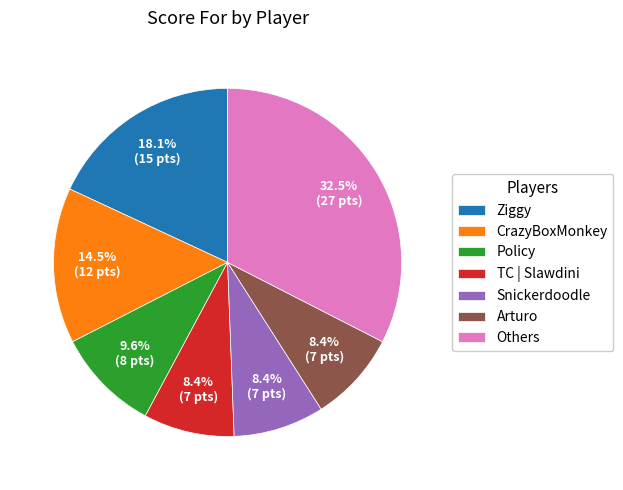

What percentage is the TC | Slawdini slice, to the nearest percent?

8%